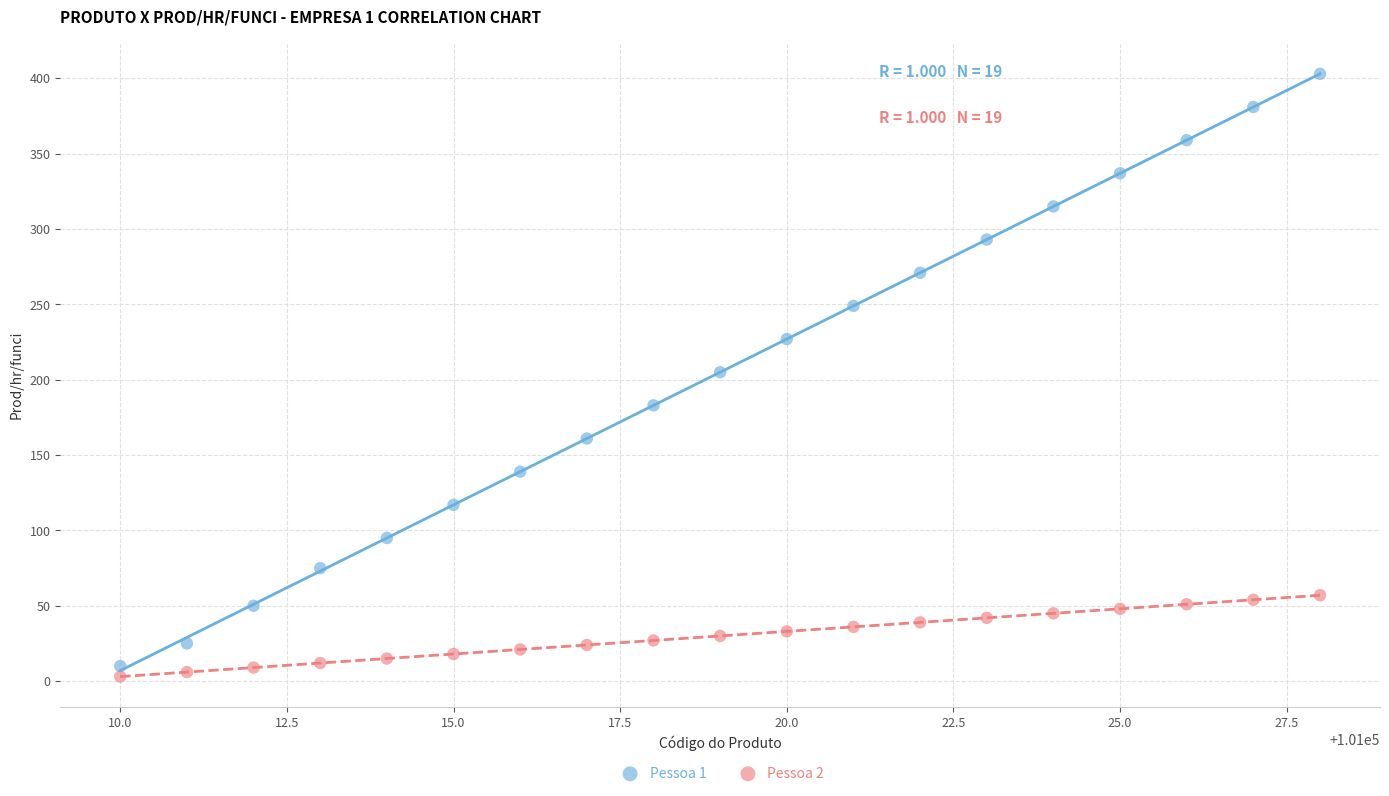

Across all data points, what is the range of Y values (max minus min)?

400